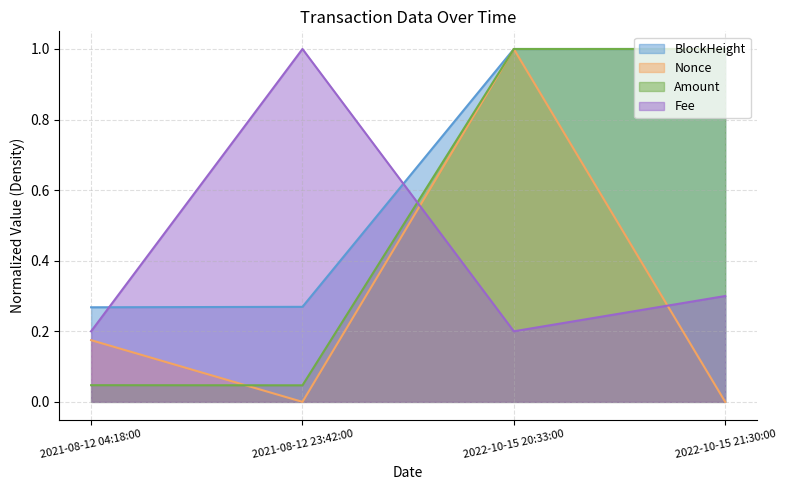

The value of BlockHeight at 2021-08-12 23:42:00 is 0.1. True or false?

False